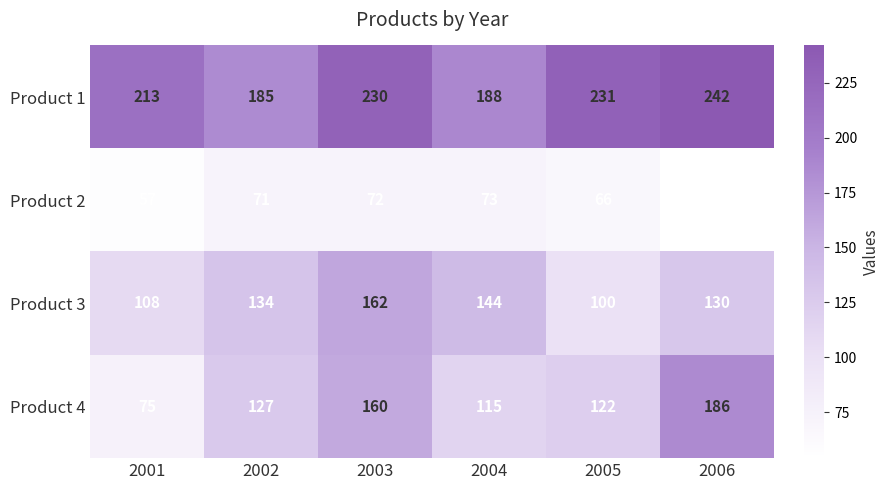

True or false: Product 1 has a value of 188 at 2004.

True